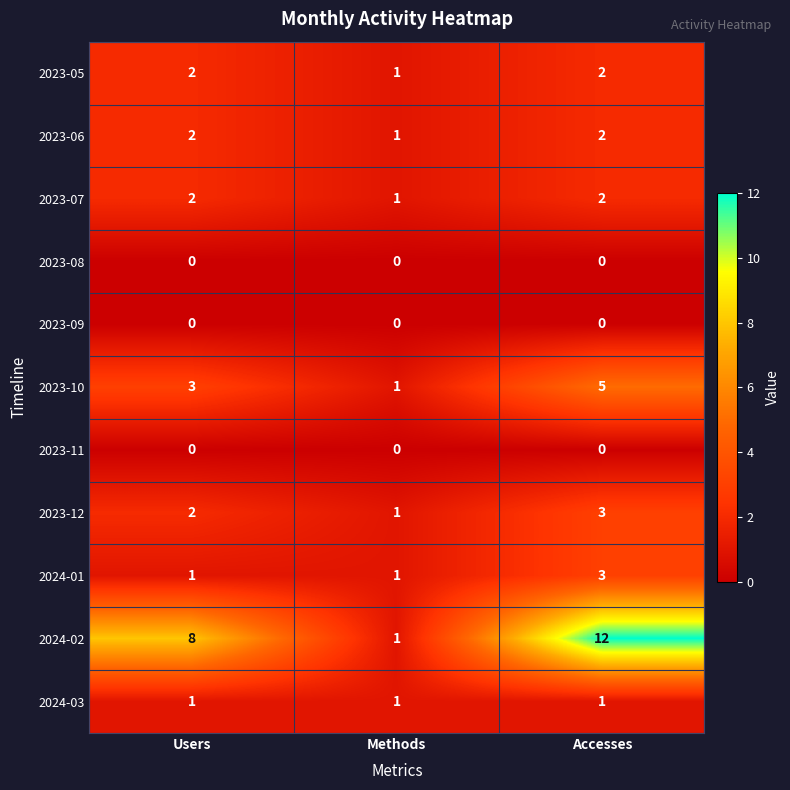

Is it true that 2023-05 equals 1 at Methods?

True